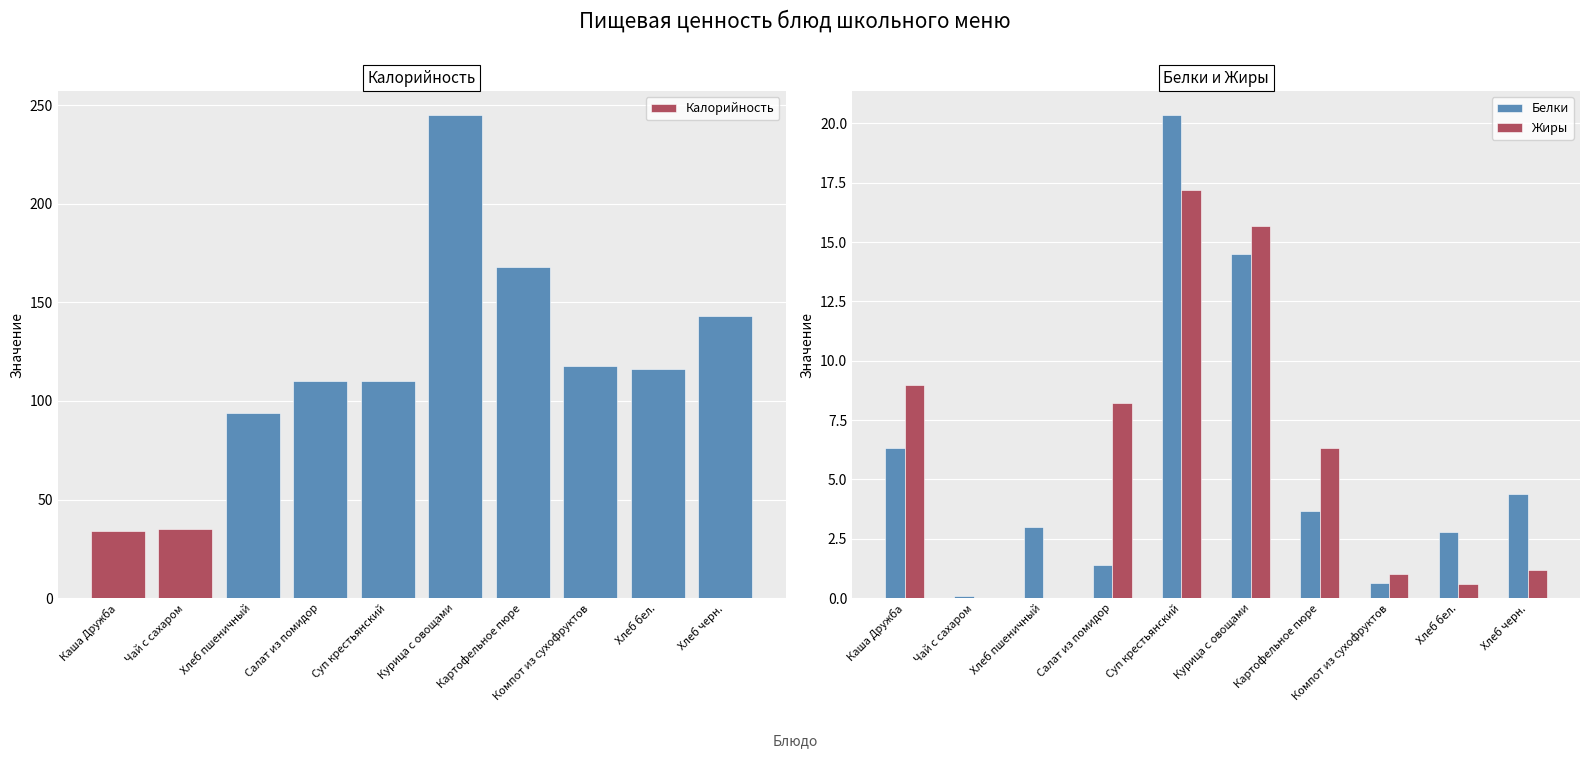

What are all the series names shown in the legend?

Калорийность, Белки, Жиры